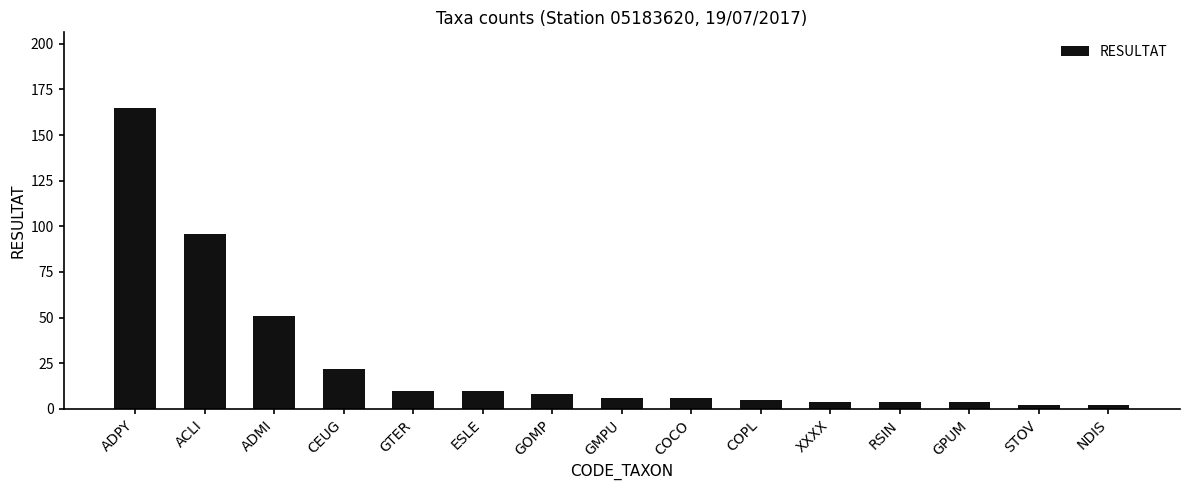

What is the difference between the values at ACLI and GMPU?

90